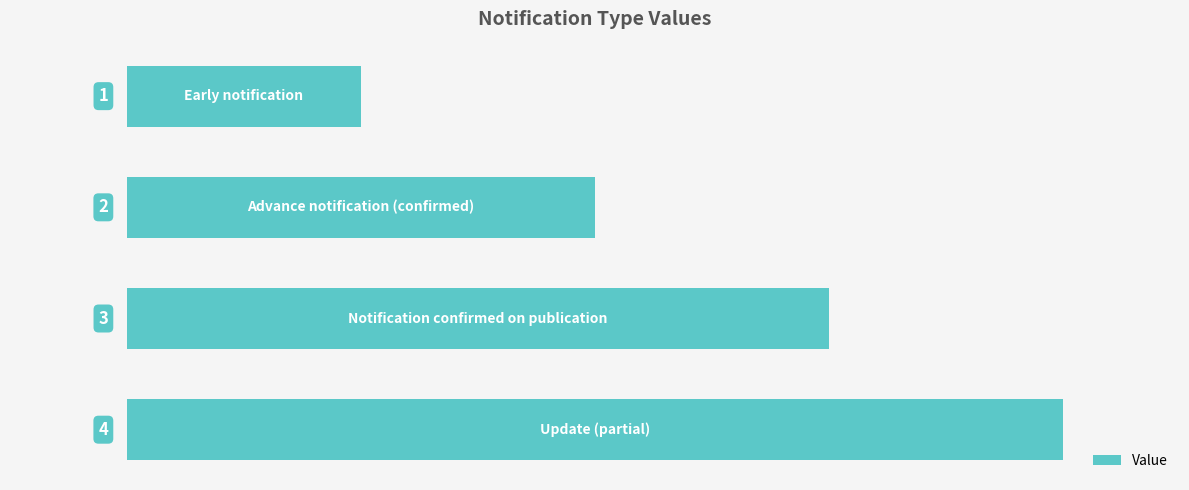

Does the chart contain any negative values?

No